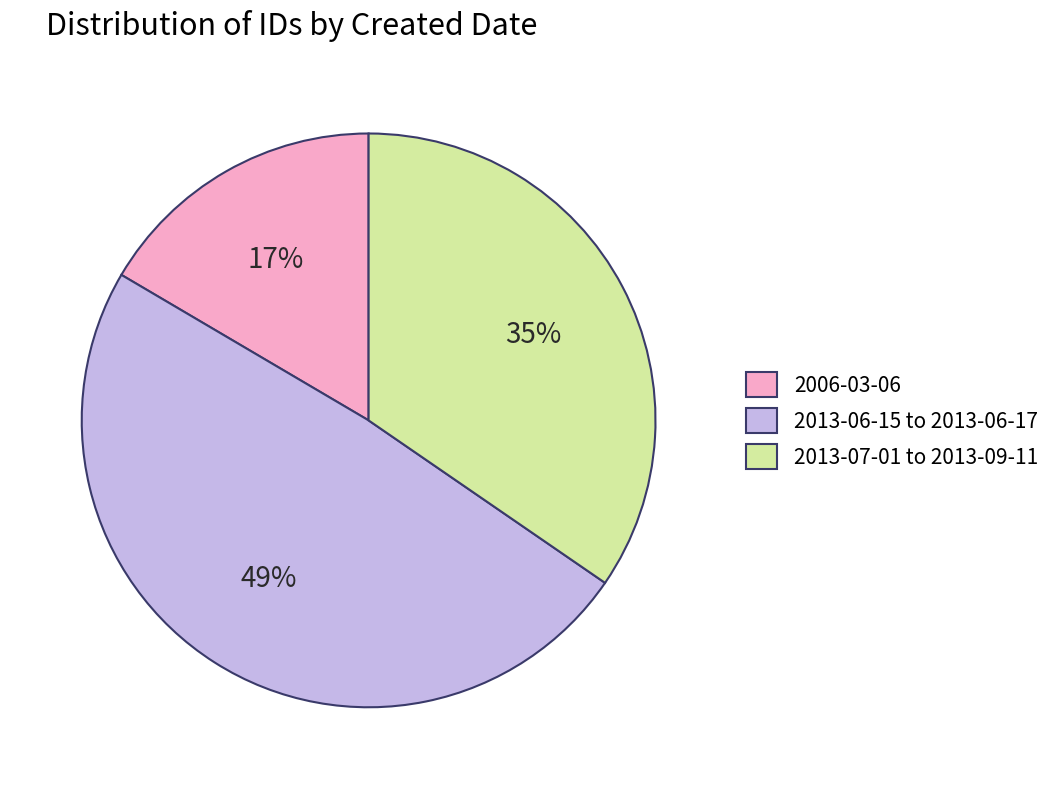

Rank the categories by value from highest to lowest.

2013-06-15 to 2013-06-17, 2013-07-01 to 2013-09-11, 2006-03-06